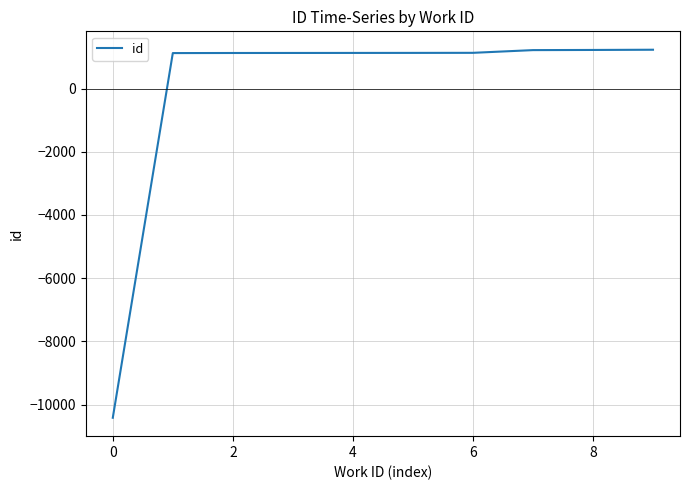

What is the maximum value shown in the chart?

1227.2